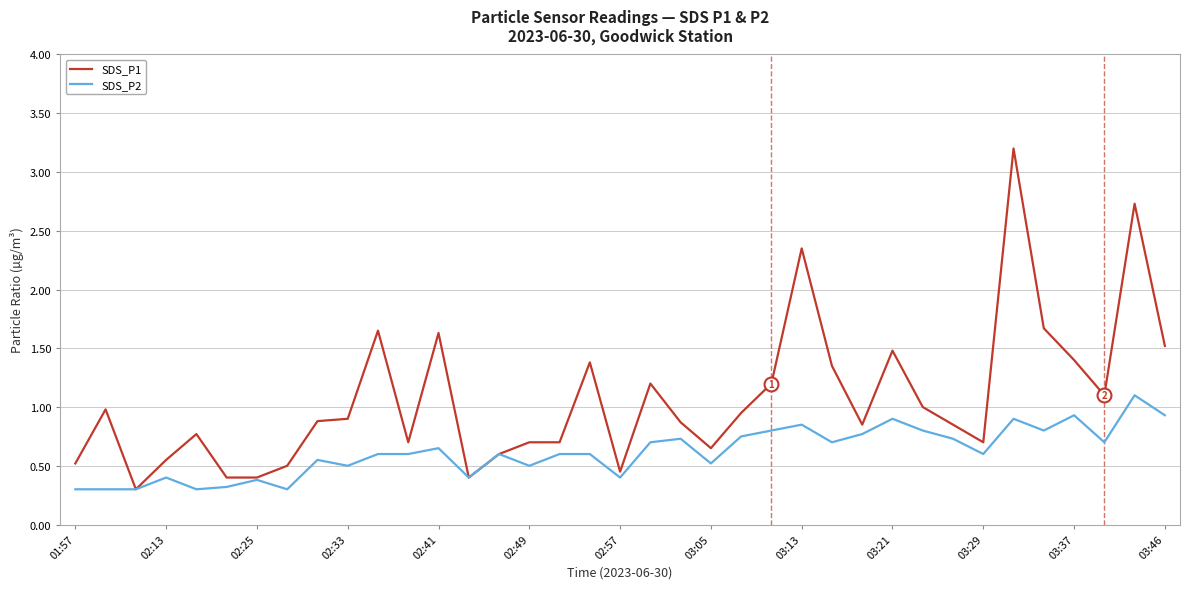

Which series has the widest spread of values?

SDS_P1